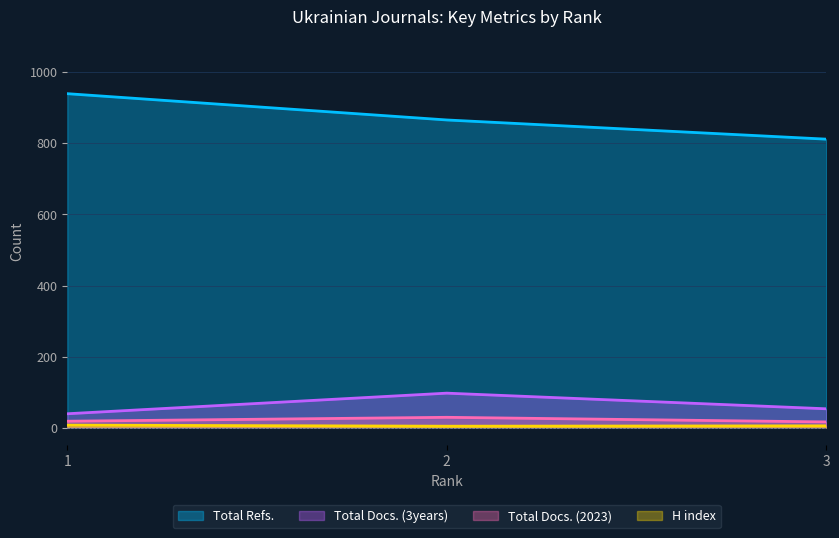

Where is H index nearest to the value 5?

3